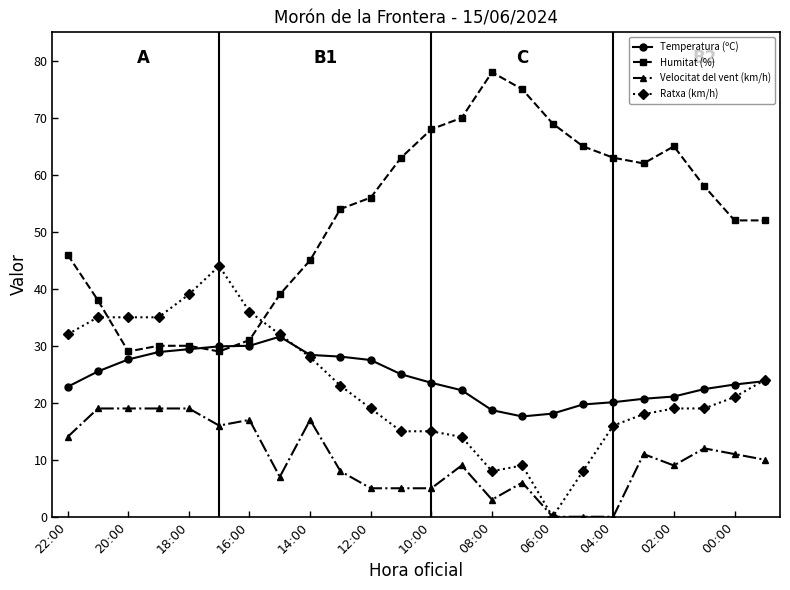

Rank the series by their maximum value, from highest to lowest.

Humitat (%), Ratxa (km/h), Temperatura (ºC), Velocitat del vent (km/h)